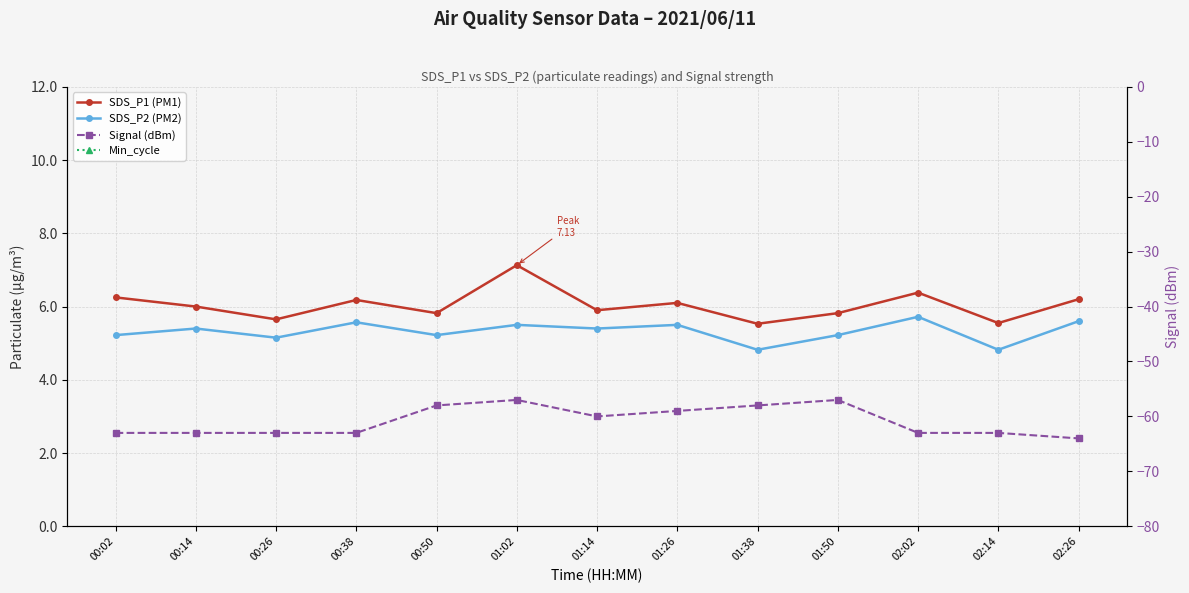

At which label is SDS_P2 (PM2) closest to 5?

00:26